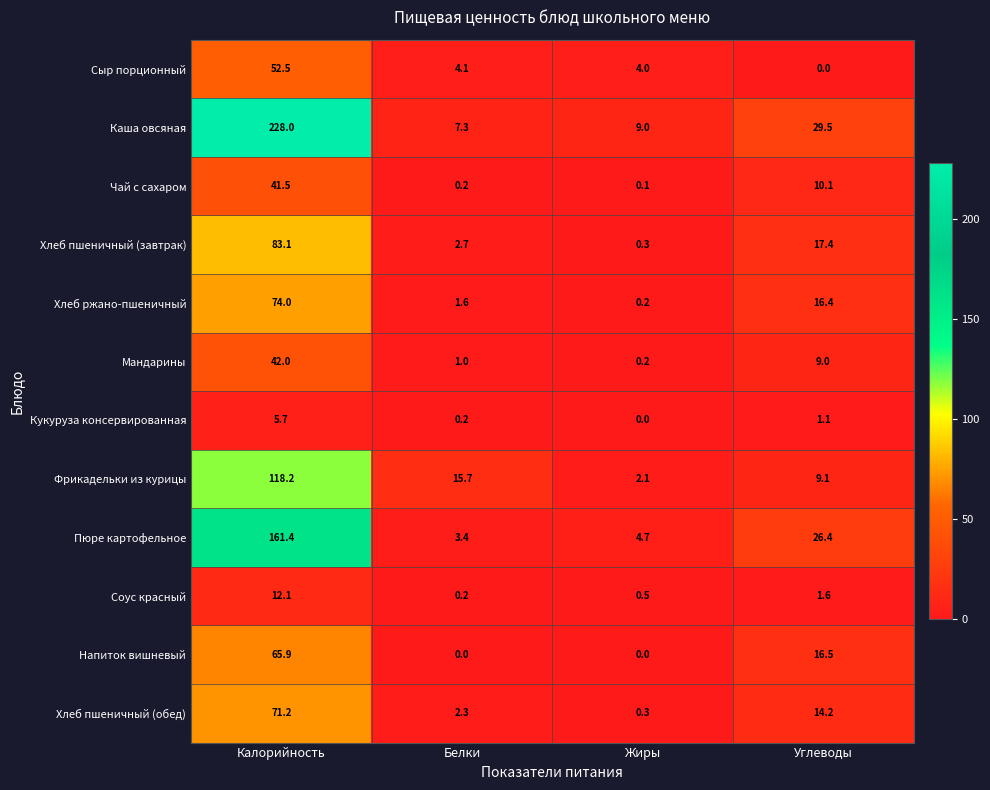

List the series in order of their peak value, highest first.

Каша овсяная, Пюре картофельное, Фрикадельки из курицы, Хлеб пшеничный (завтрак), Хлеб ржано-пшеничный, Хлеб пшеничный (обед), Напиток вишневый, Сыр порционный, Мандарины, Чай с сахаром, Соус красный, Кукуруза консервированная